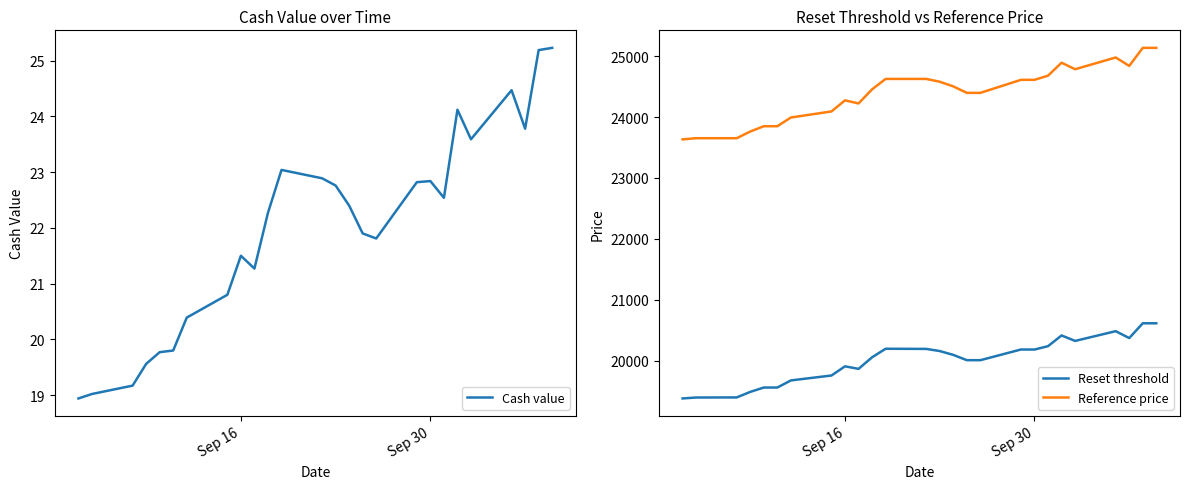

What is the difference between the maximum and minimum values in the Reference price series?

1503.6